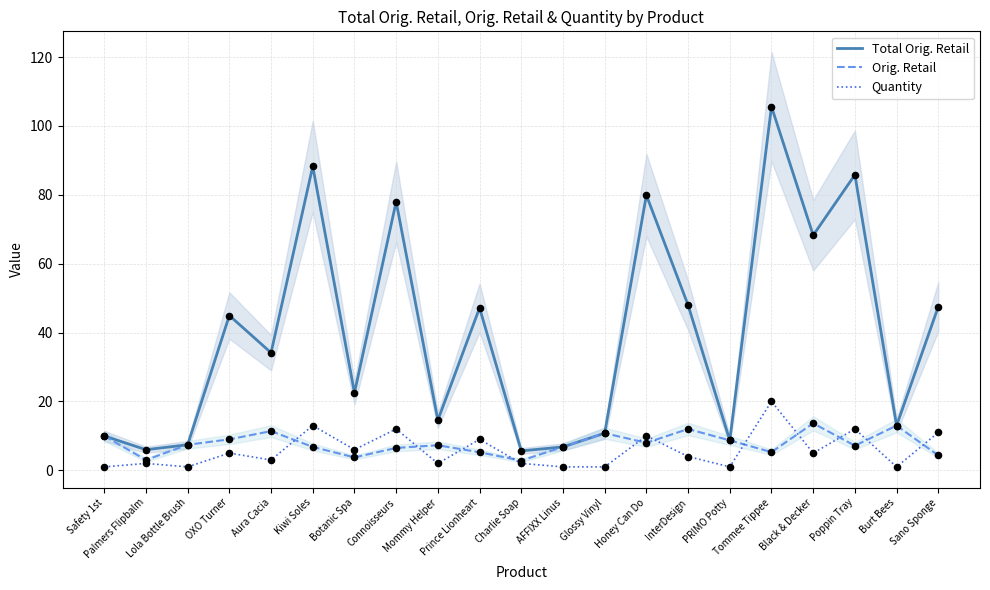

At which category is the sum across all series the highest?

Tommee Tippee